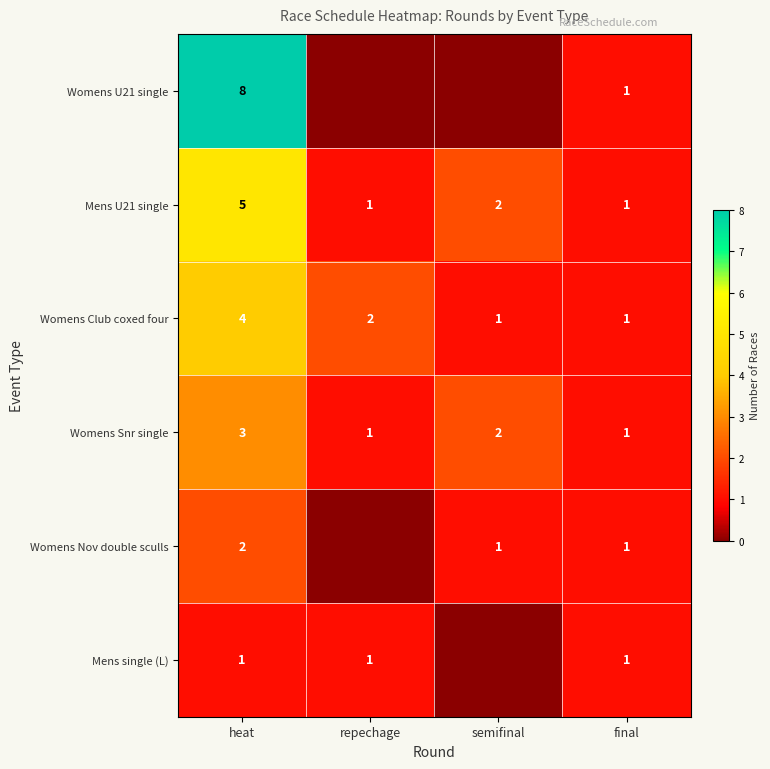

What is the difference between the maximum and second lowest values in the Mens U21 single series?

4